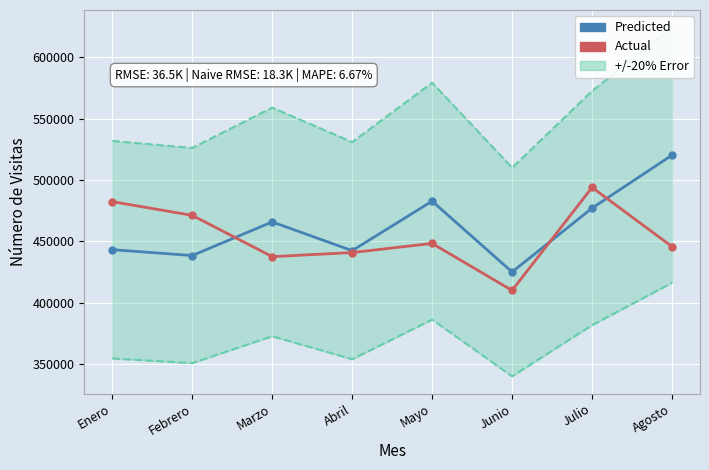

Count the number of data series in this chart.

2